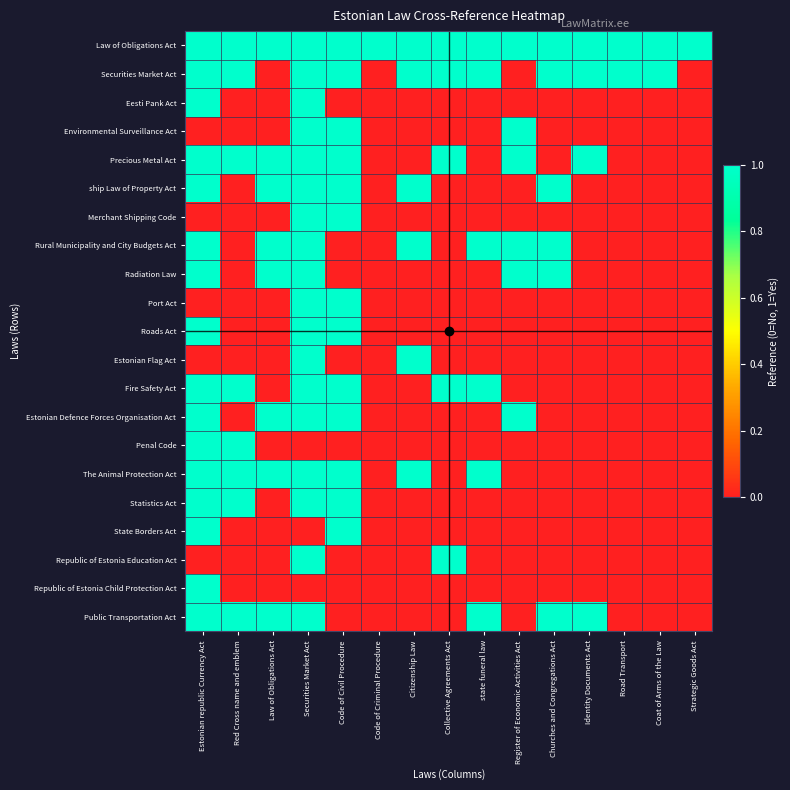

Count the number of categories in the chart.

15